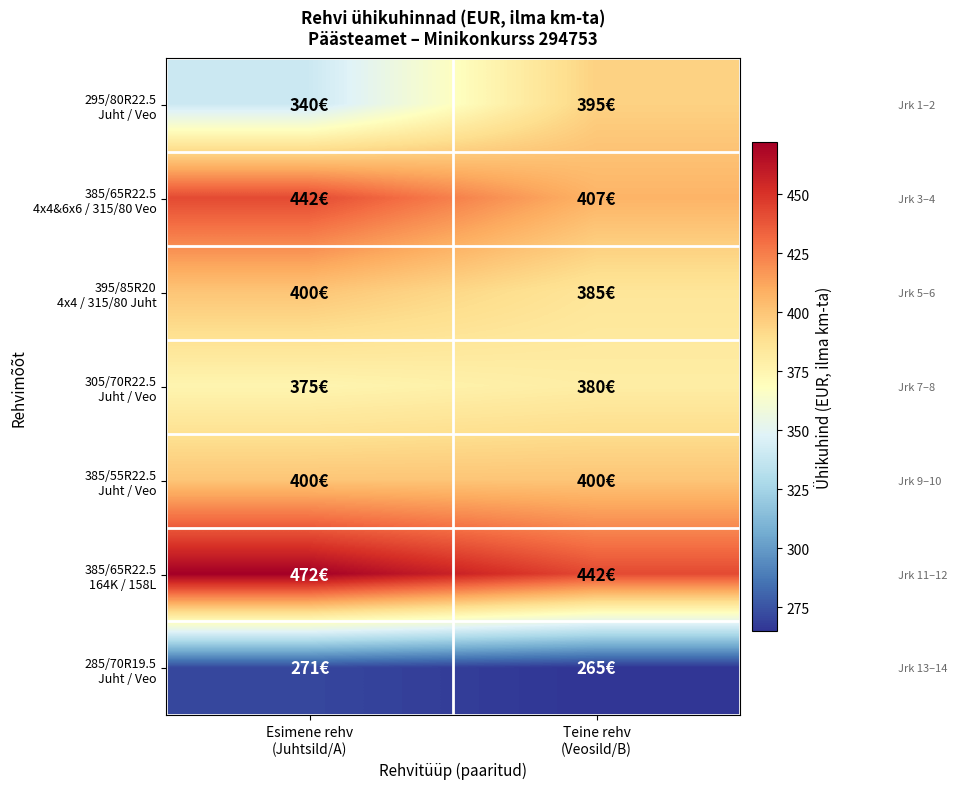

Between Esimene rehv (Juhtsild/A) and Teine rehv (Veosild/B), which series saw the biggest shift?

295/80R22.5 Juht / Veo